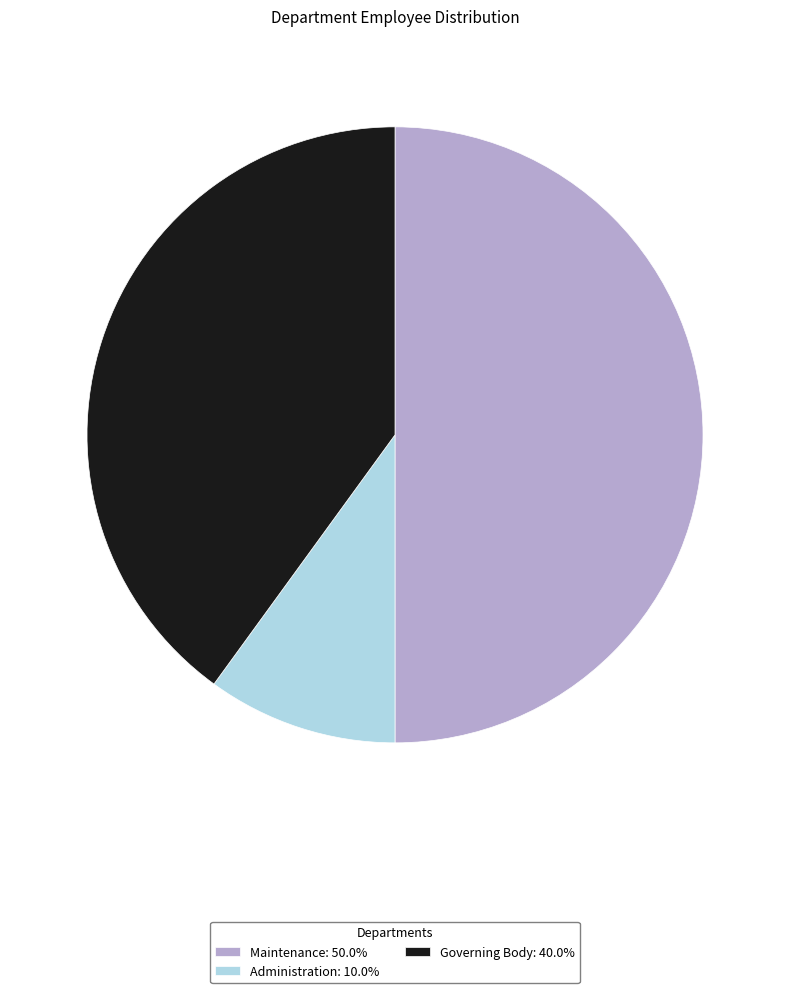

Which category has the biggest portion of the pie?

Maintenance